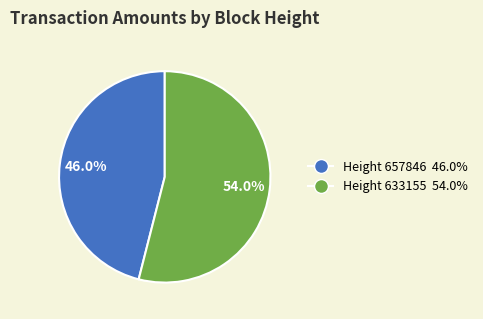

Does any single category account for the majority?

Yes